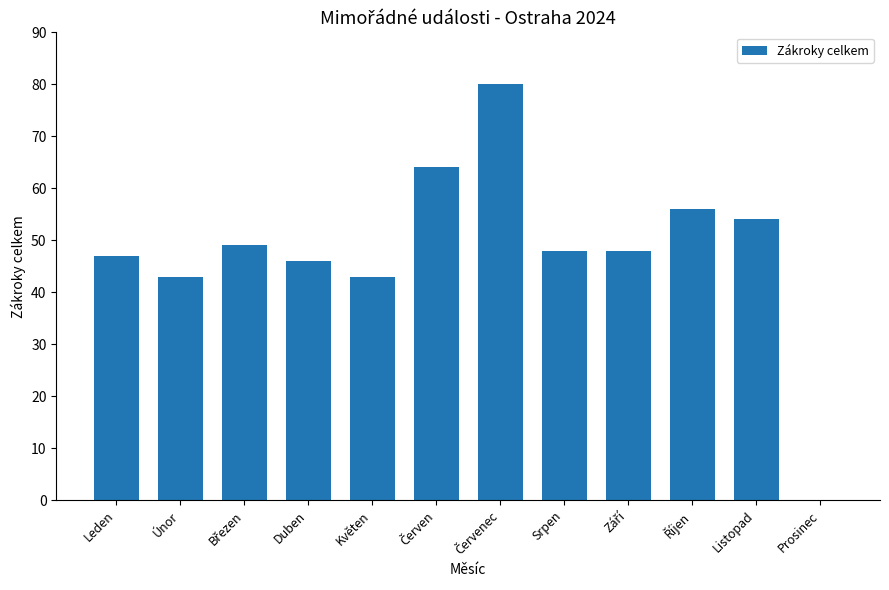

What is the sum of all values?

578